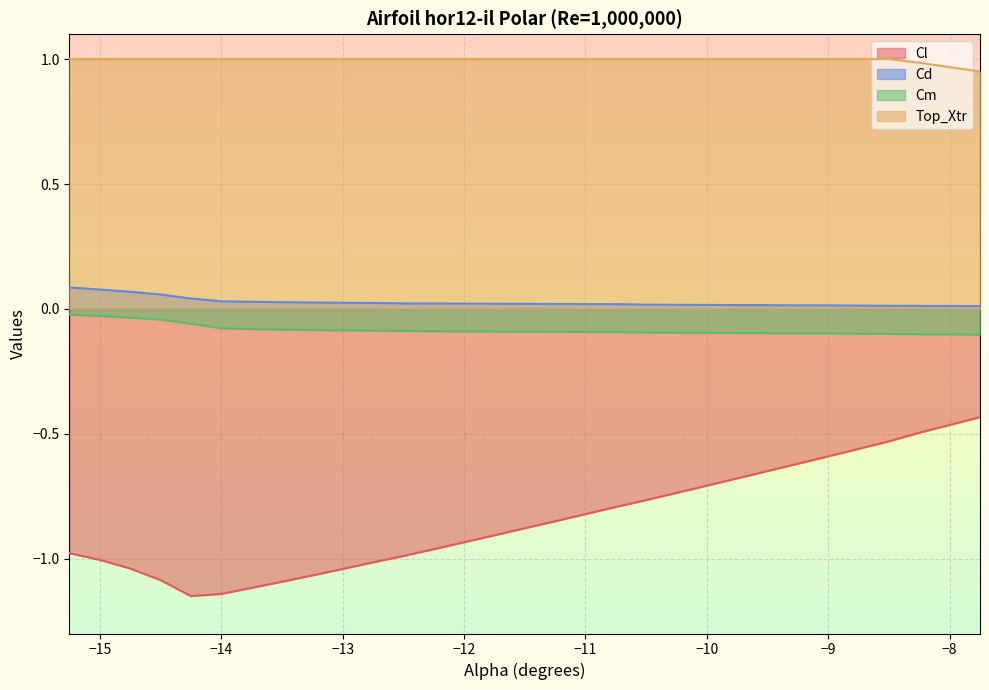

What is the difference between the second highest and minimum values in the Cm series?

0.1